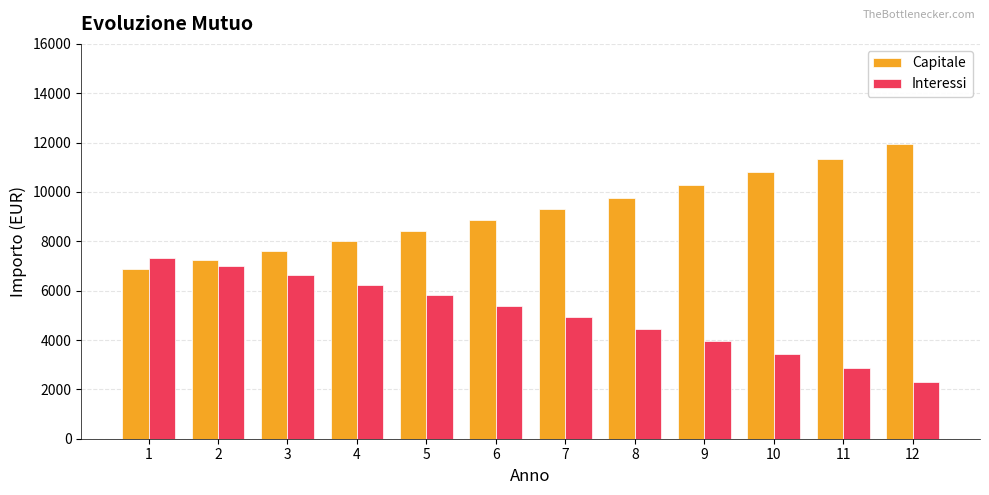

What is the spread (max minus min) of values at 10?

7359.3